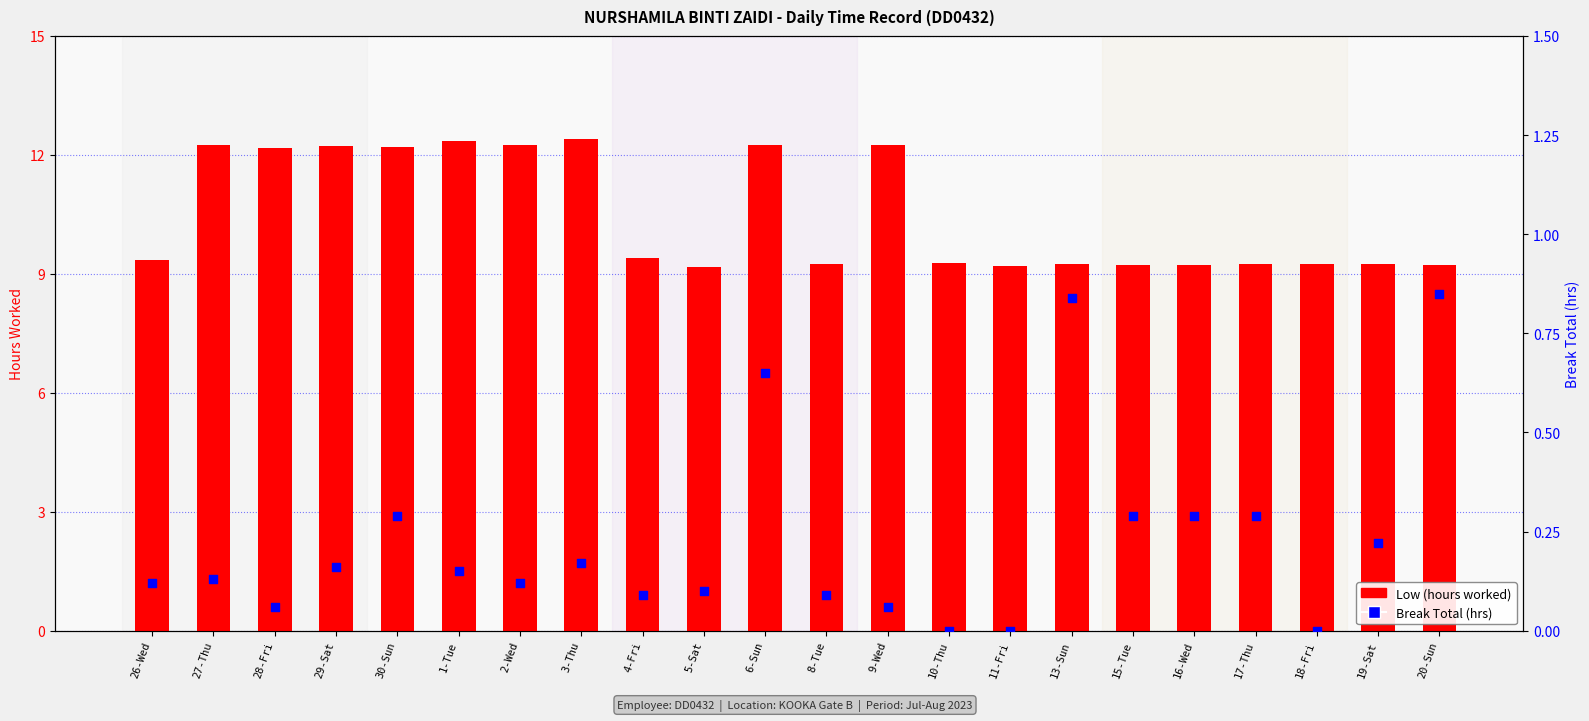

Which series contains the highest Y value?

Low (hours worked)